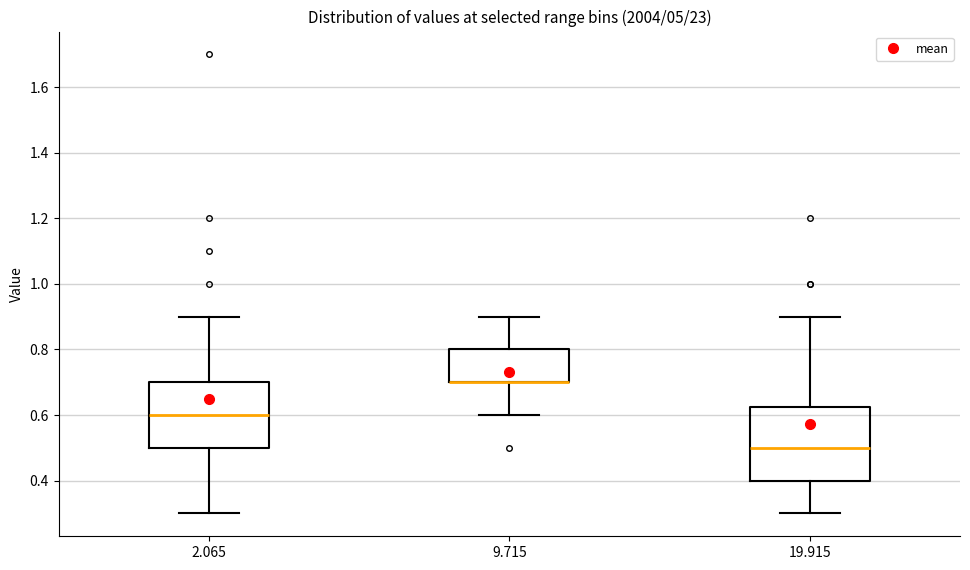

Where does the median line of the box at x = 2.065 sit on the y-axis? The values are not printed on the chart, so give them approximately, as read against the axis.

0.60